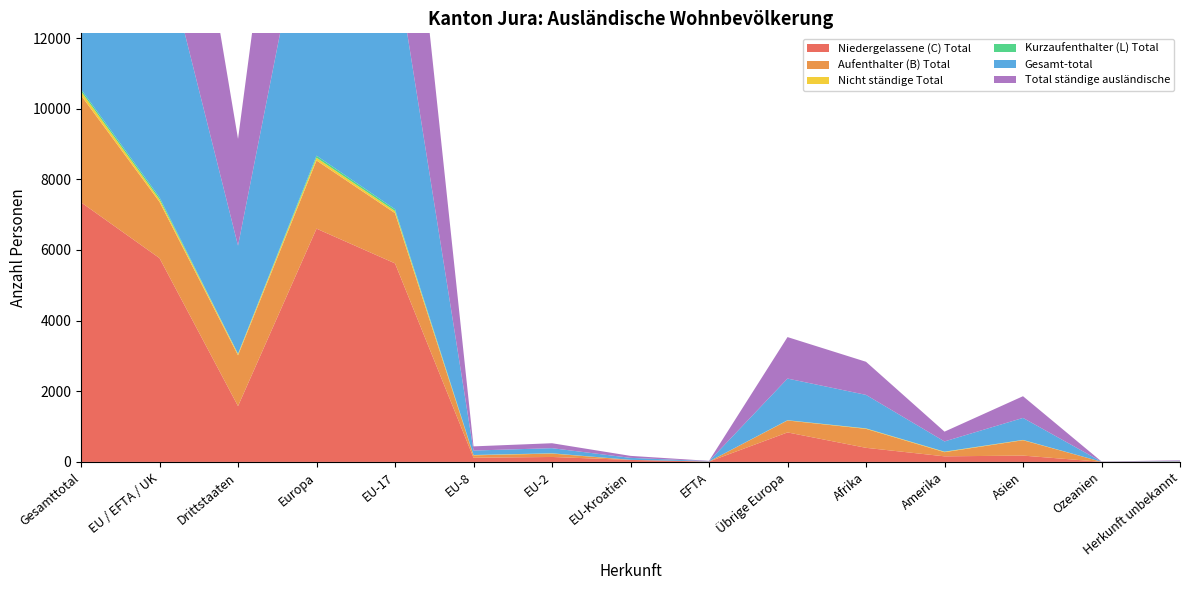

Reading right to left, transcribe all the data shown in this chart.

Niedergelassene (C) Total: Herkunft unbekannt=6	Ozeanien=3	Asien=179	Amerika=158	Afrika=399	Übrige Europa=835	EFTA=9	EU-Kroatien=56	EU-2=140	EU-8=118	EU-17=5621	Europa=6604	Drittstaaten=1580	EU / EFTA / UK=5769	Gesamttotal=7349
Aufenthalter (B) Total: Herkunft unbekannt=9	Ozeanien=1	Asien=435	Amerika=118	Afrika=537	Übrige Europa=338	EFTA=3	EU-Kroatien=3	EU-2=96	EU-8=68	EU-17=1422	Europa=1930	Drittstaaten=1438	EU / EFTA / UK=1592	Gesamttotal=3030
Nicht ständige Total: Herkunft unbekannt=0	Ozeanien=0	Asien=9	Amerika=13	Afrika=12	Übrige Europa=6	EFTA=0	EU-Kroatien=0	EU-2=5	EU-8=8	EU-17=59	Europa=78	Drittstaaten=40	EU / EFTA / UK=72	Gesamttotal=112
Kurzaufenthalter (L) Total: Herkunft unbekannt=0	Ozeanien=0	Asien=0	Amerika=1	Afrika=1	Übrige Europa=1	EFTA=0	EU-Kroatien=0	EU-2=3	EU-8=2	EU-17=52	Europa=58	Drittstaaten=3	EU / EFTA / UK=57	Gesamttotal=60
Gesamt-total: Herkunft unbekannt=15	Ozeanien=4	Asien=623	Amerika=290	Afrika=949	Übrige Europa=1180	EFTA=9	EU-Kroatien=56	EU-2=145	EU-8=126	EU-17=7154	Europa=8670	Drittstaaten=3061	EU / EFTA / UK=7490	Gesamttotal=10551
Total ständige ausländische: Herkunft unbekannt=15	Ozeanien=4	Asien=614	Amerika=277	Afrika=937	Übrige Europa=1174	EFTA=9	EU-Kroatien=56	EU-2=140	EU-8=118	EU-17=7095	Europa=8592	Drittstaaten=3021	EU / EFTA / UK=7418	Gesamttotal=10439